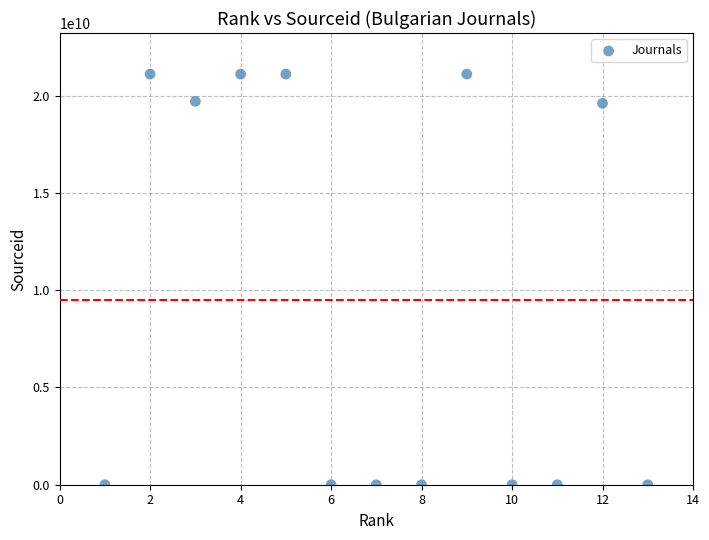

What is the range of X values (max minus min)?

12